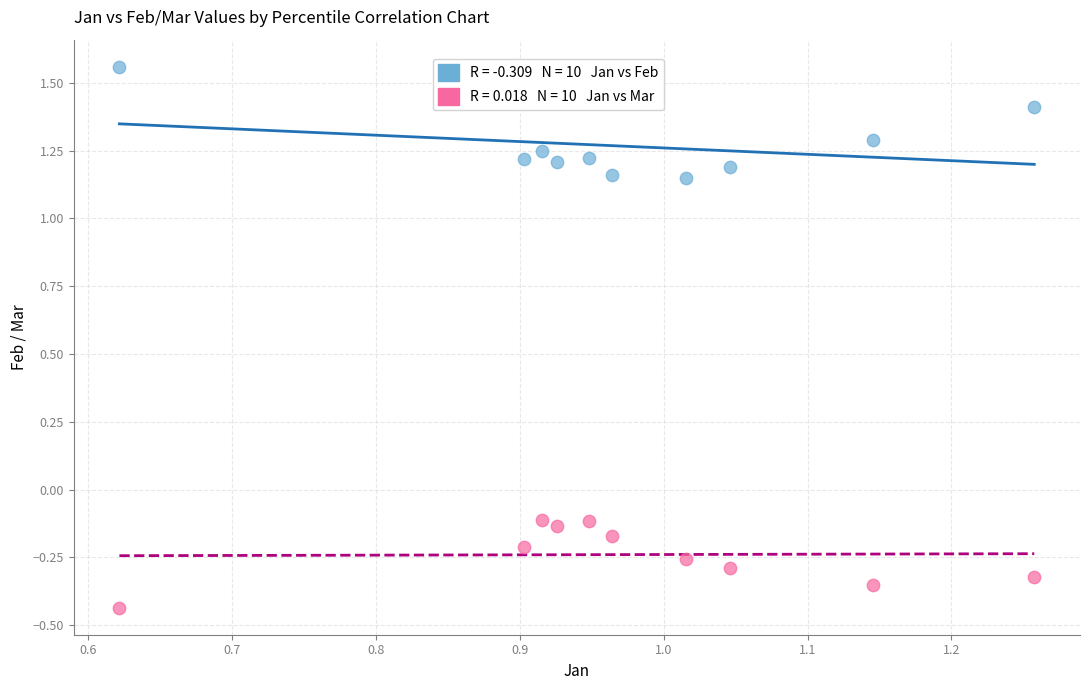

Across all data points, what is the range of X values (max minus min)?

0.6